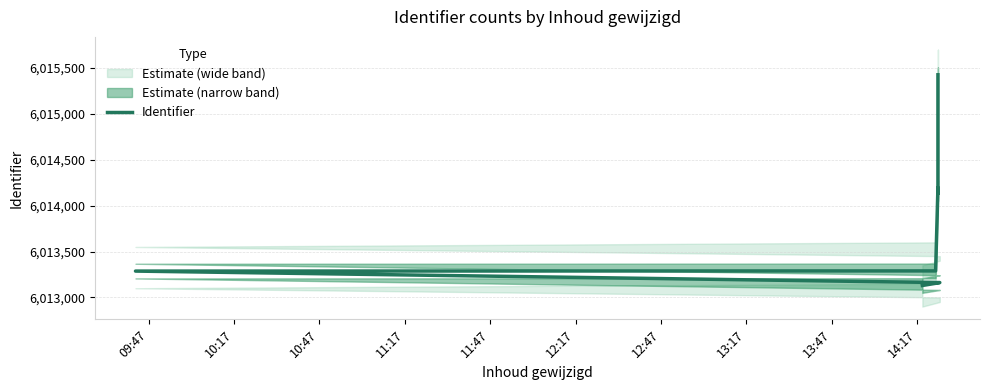

Does the chart display data point markers on the line(s)?

No